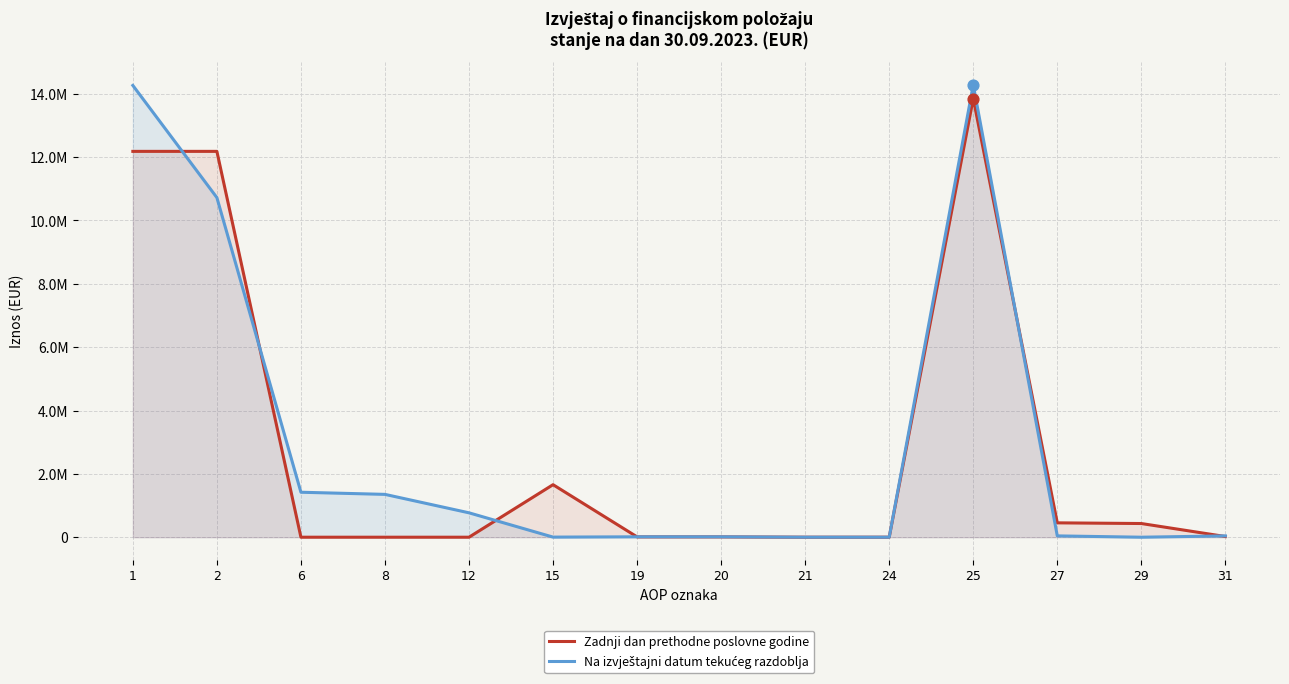

Which series reaches the minimum Y coordinate?

Zadnji dan prethodne poslovne godine